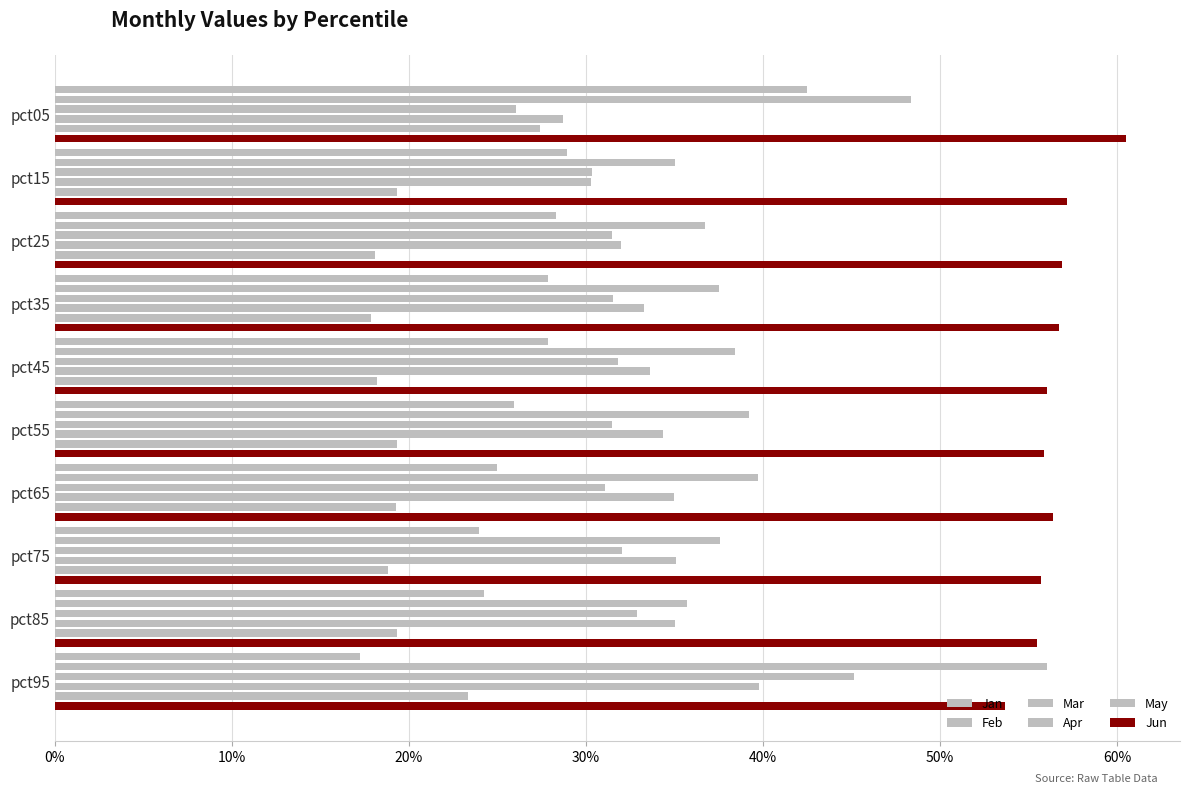

What are all the series names shown in the legend?

Jan, Feb, Mar, Apr, May, Jun